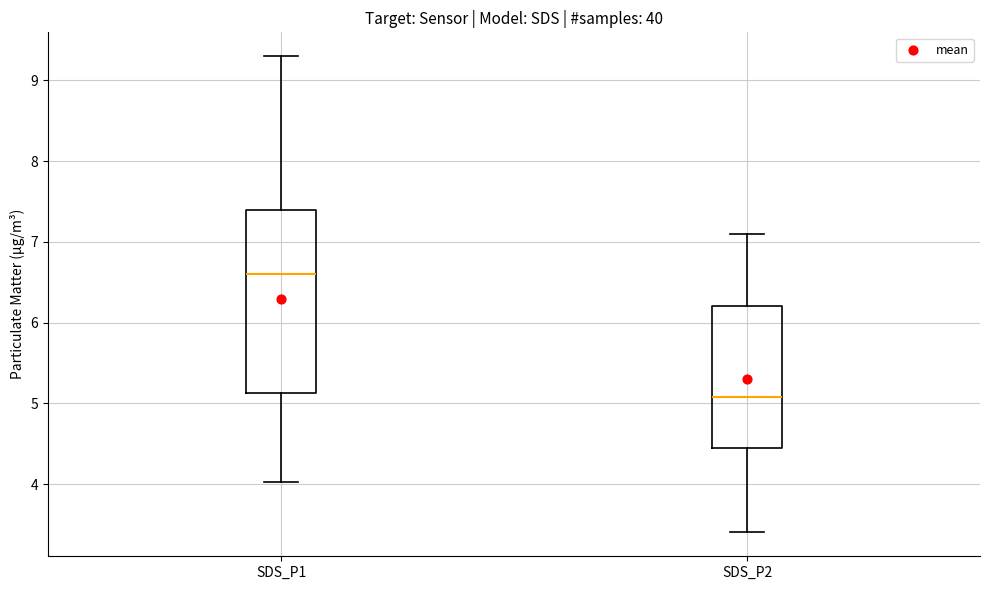

Where does the lower whisker of the box for SDS_P2 end on the y-axis? The values are not printed on the chart, so give them approximately, as read against the axis.

3.4